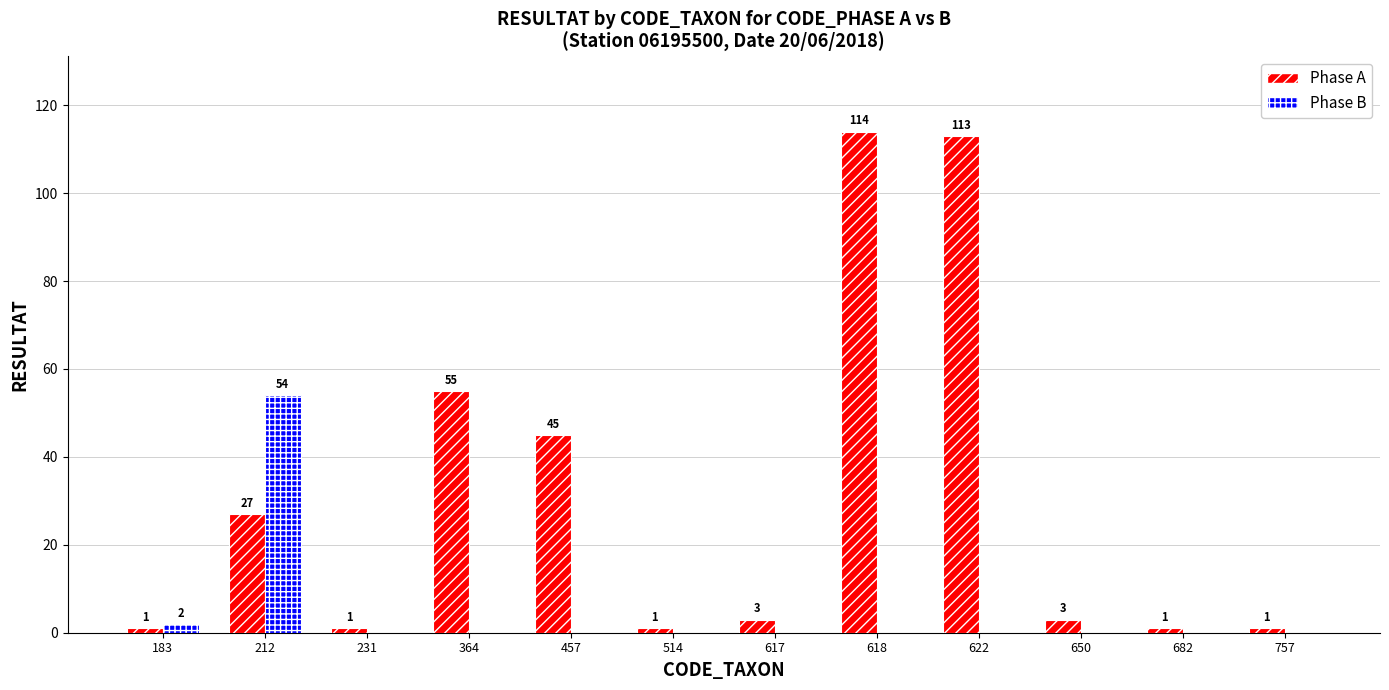

What is the highest value of the Phase A series?

114